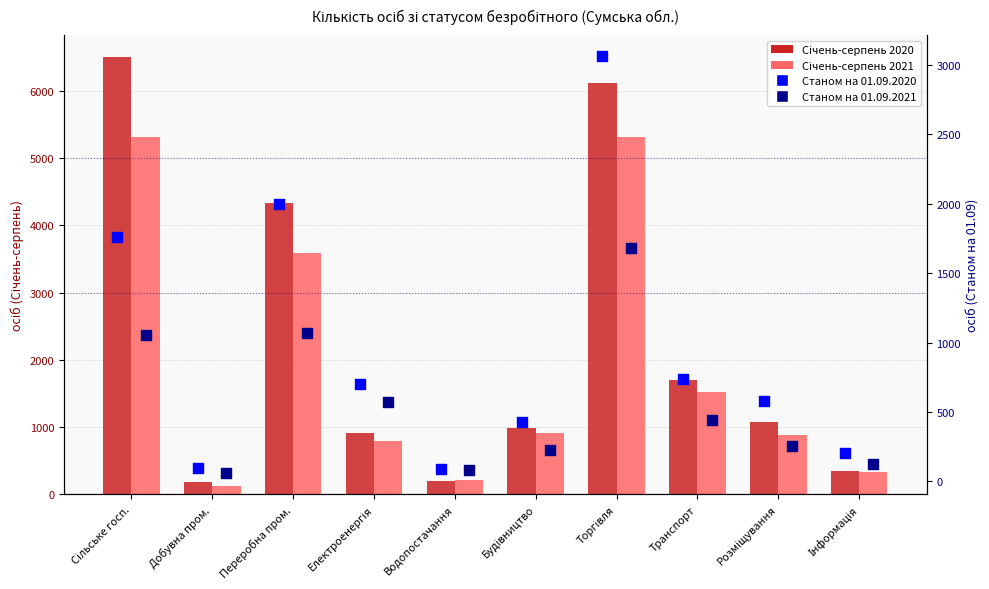

Which series has the largest total across all categories?

Січень-серпень 2020